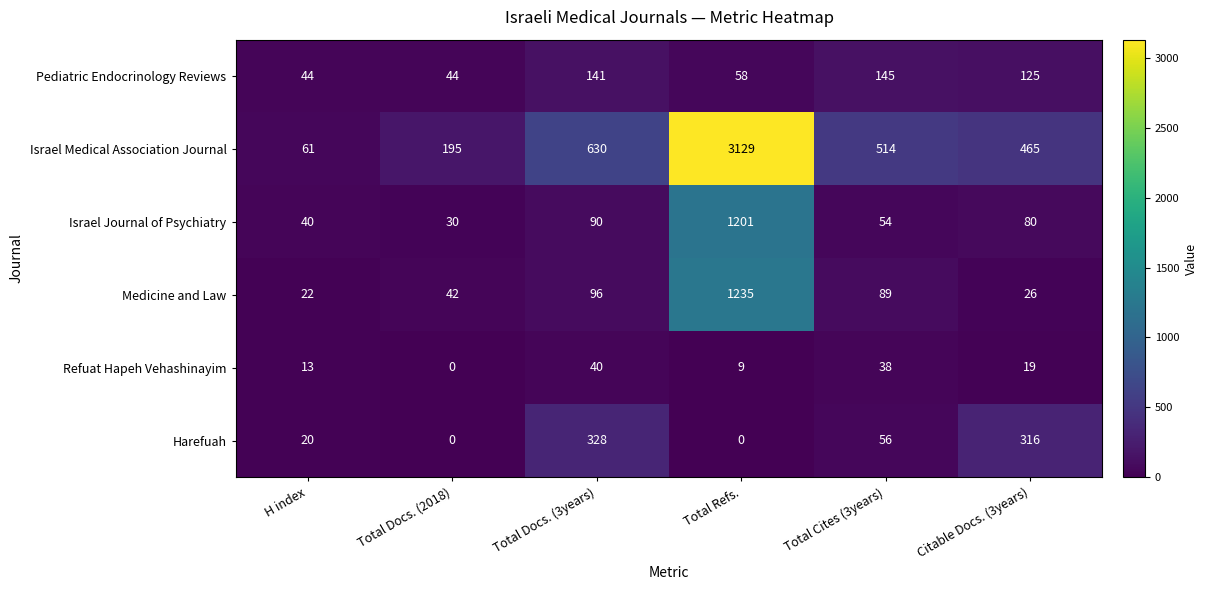

How many values in the Israel Medical Association Journal series are below 514?

3